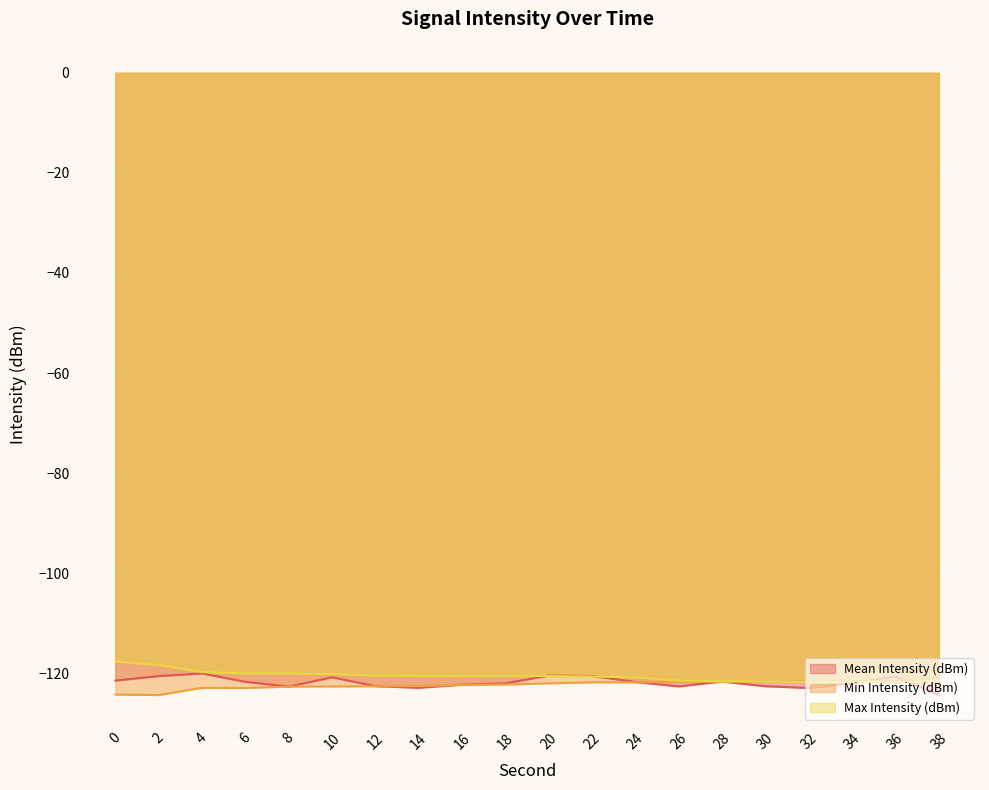

At which label is Mean Intensity (dBm) closest to -122?

18